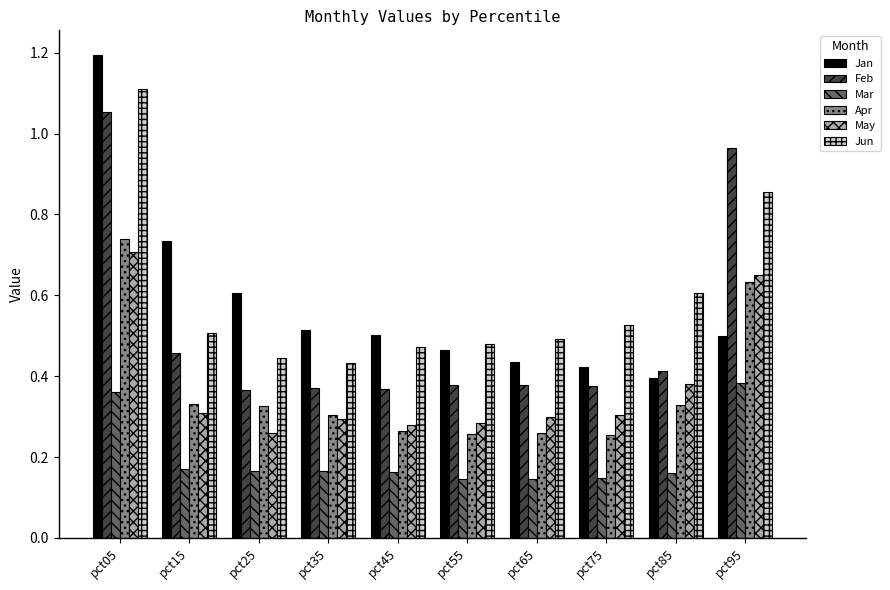

What is the sum of all Apr values?

3.7